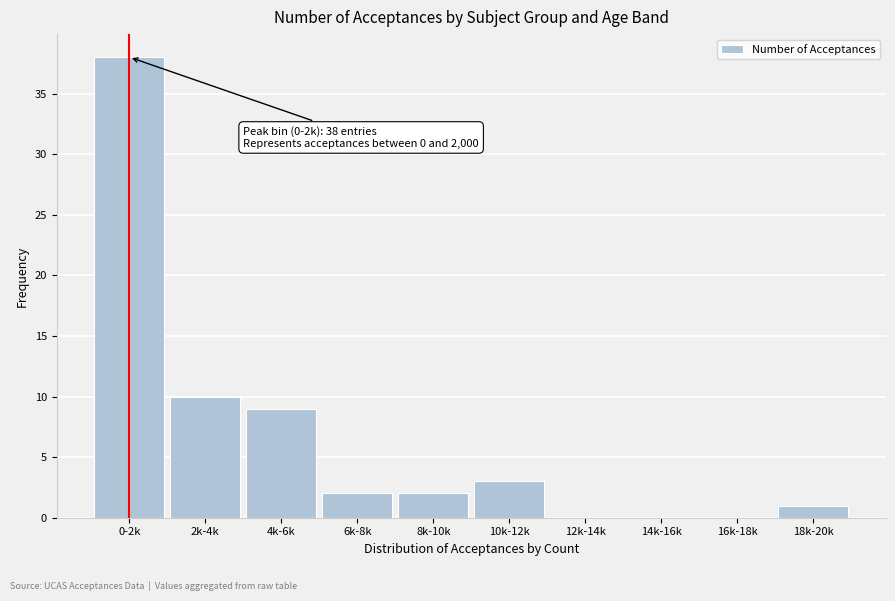

Reading left to right, extract all data points from this chart.

0-2k=38	2k-4k=10	4k-6k=9	6k-8k=2	8k-10k=2	10k-12k=3	12k-14k=0	14k-16k=0	16k-18k=0	18k-20k=1